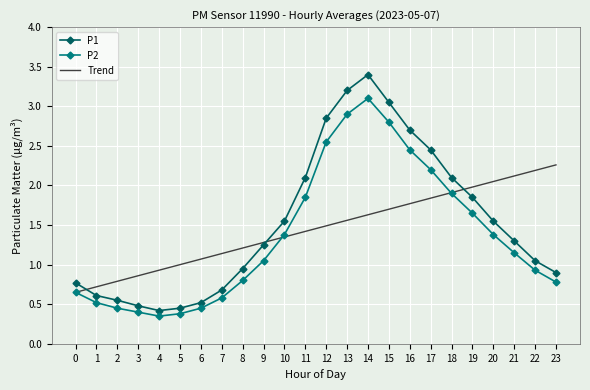

Count the number of categories in the chart.

24